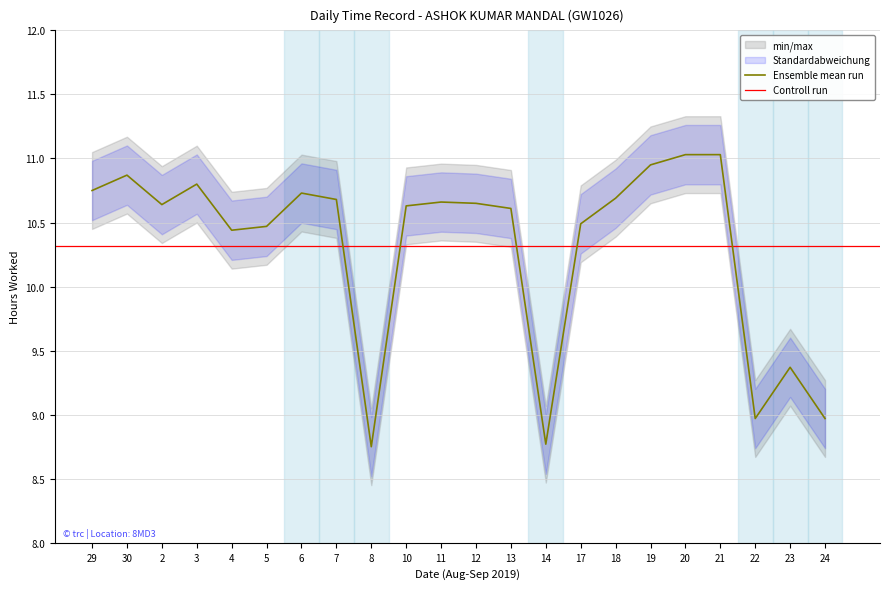

True or false: the data shows 10.7 at 7.

True